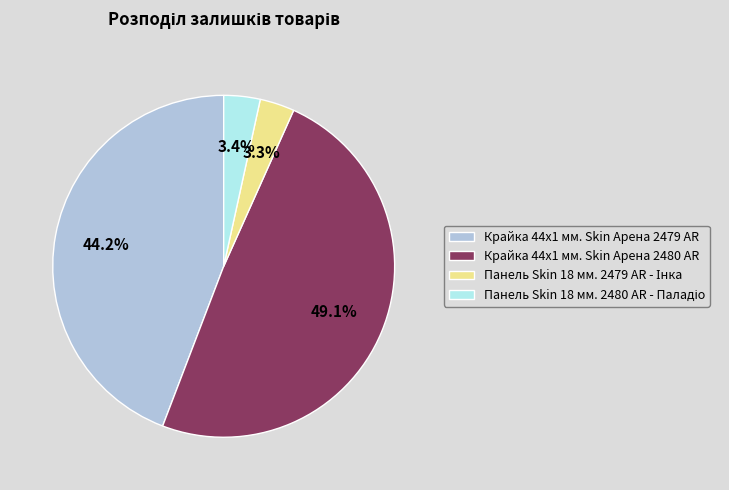

What percentage is NOT represented by Крайка 44x1 мм. Skin Арена 2479 AR?

55.8%